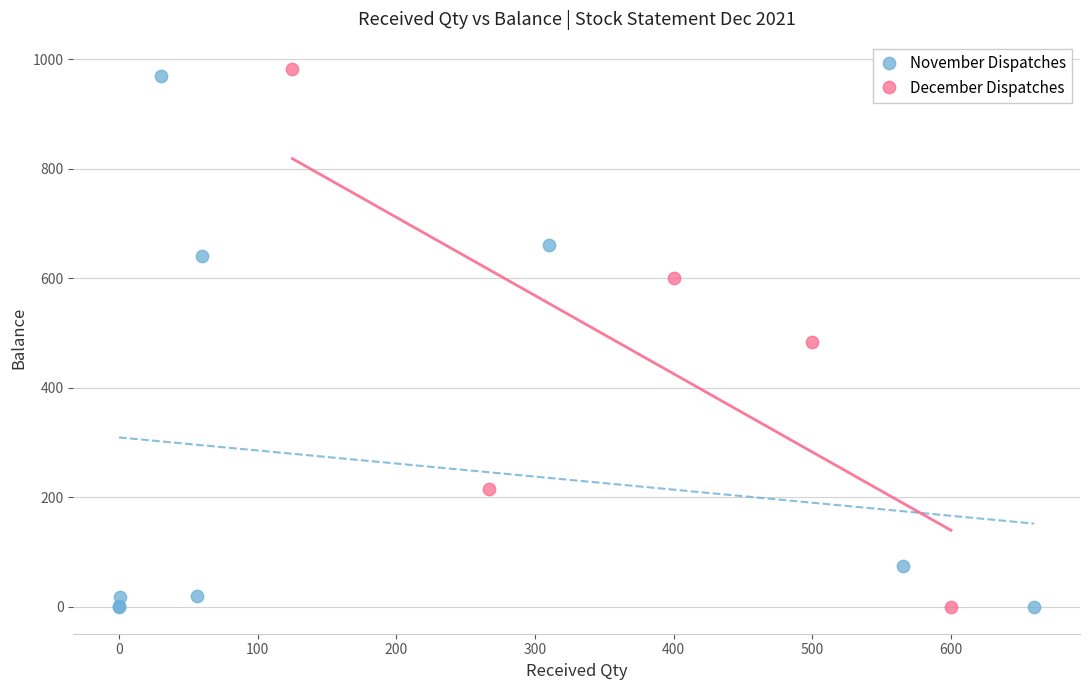

What are all the series names shown in the legend?

November Dispatches, December Dispatches